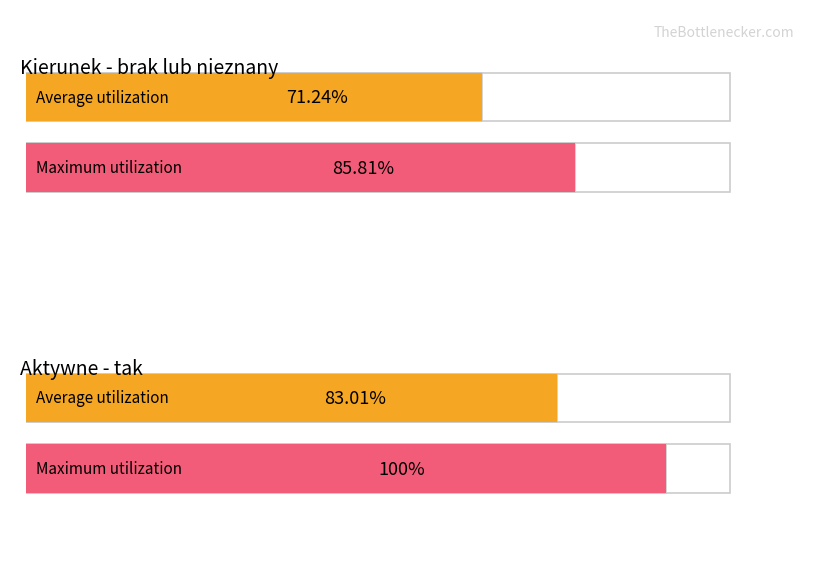

Does the chart contain stacked bars?

No